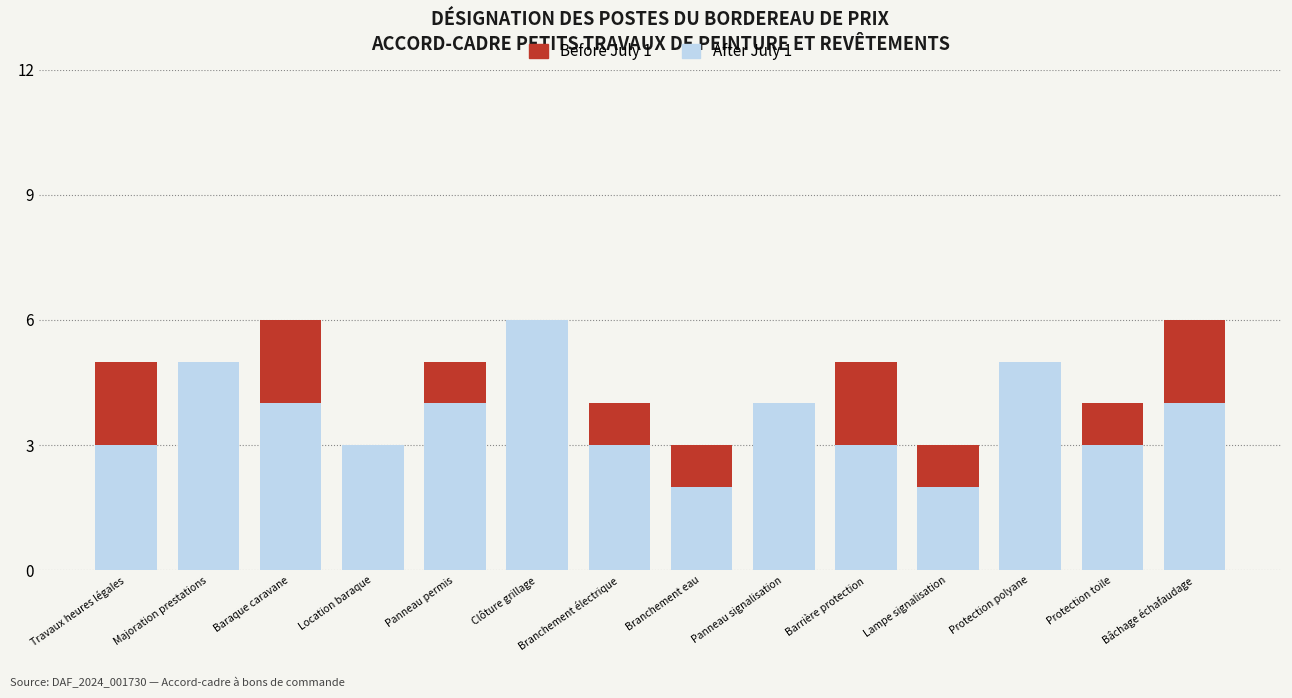

What is the total value across all series at Clôture grillage?

6